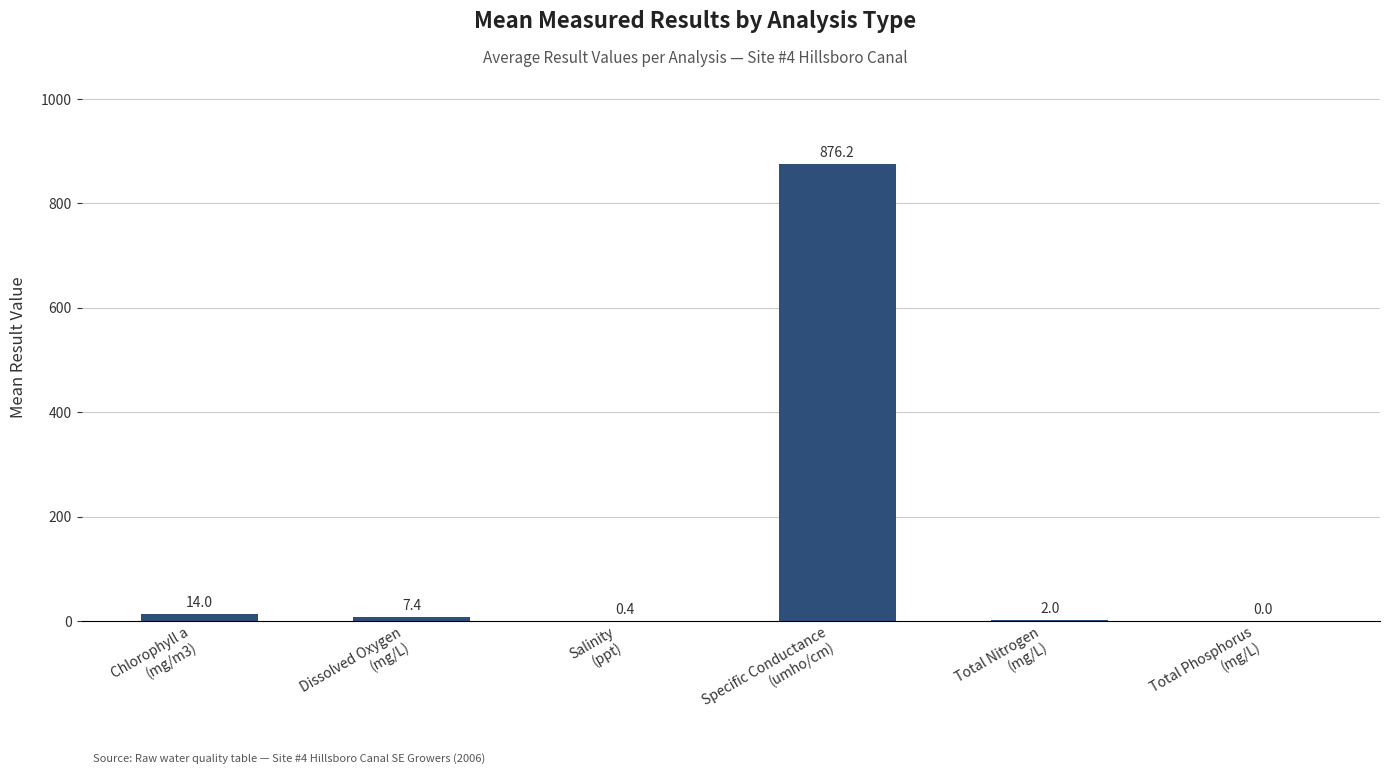

What is the greatest value displayed?

876.2